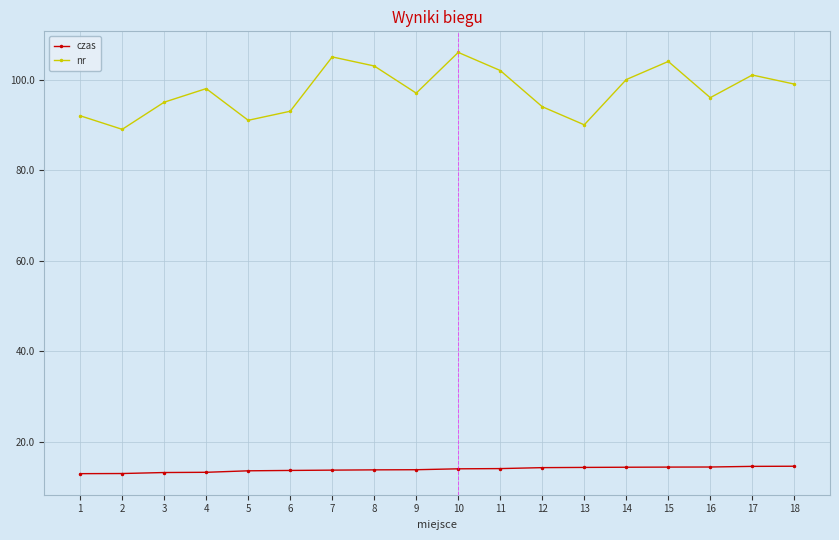

What is the spread (max minus min) of values at 2?

76.0